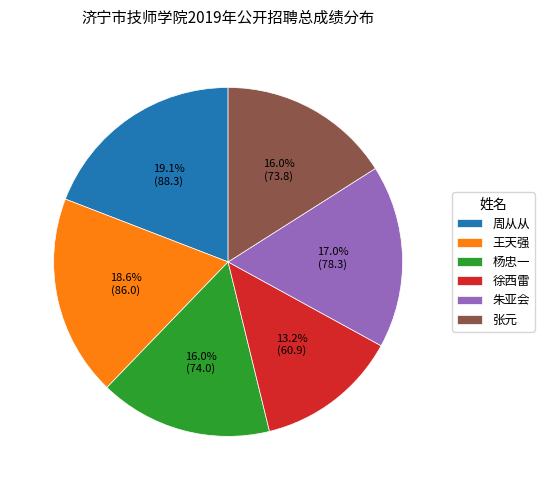

Does 王天强 account for over 50% of the chart?

No